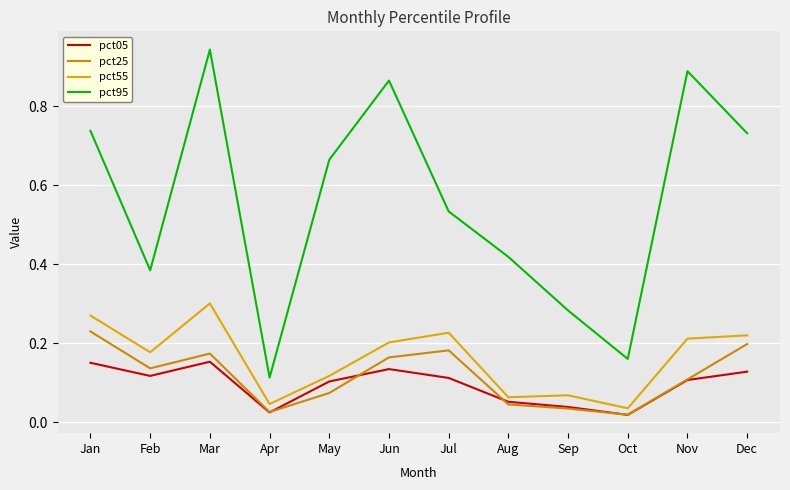

At which category does pct25 reach its first local valley?

Feb